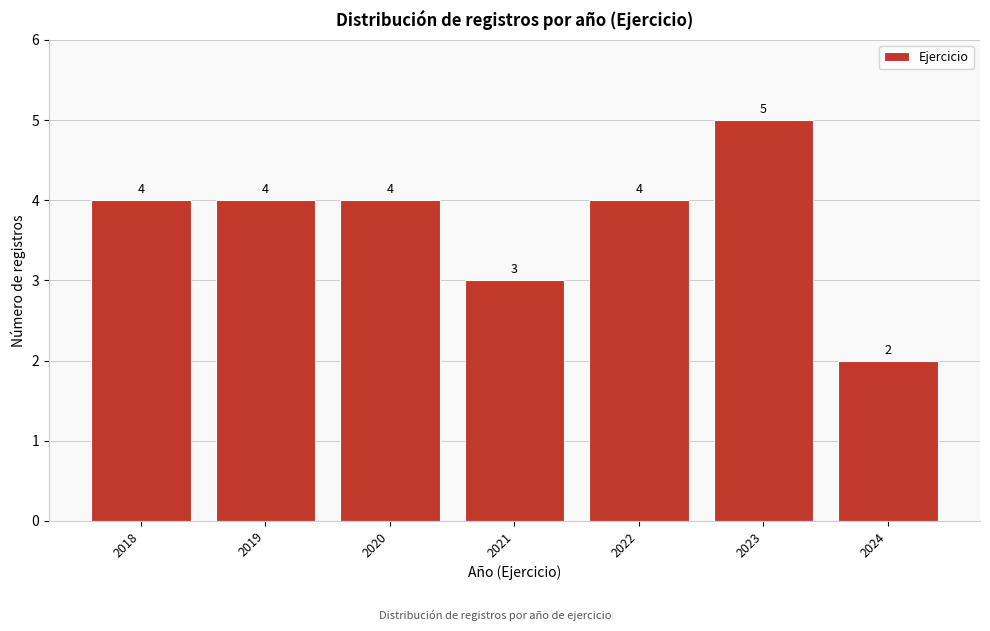

How tall is the bar that spans 2019.5 to 2020.5 on the x-axis?

4